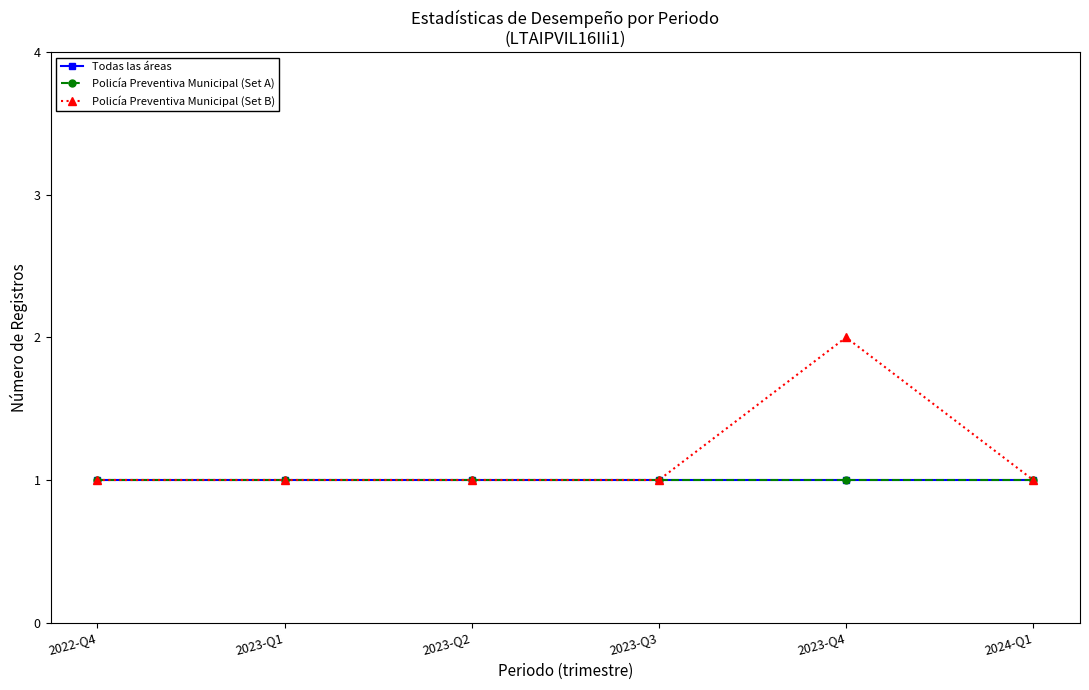

True or false: Policía Preventiva Municipal (Set B) and Todas las áreas intersect in this chart.

False